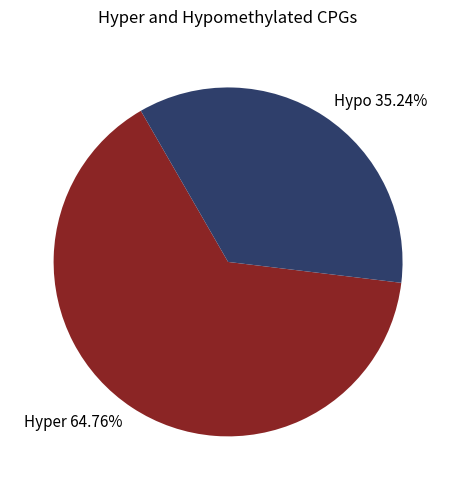

Do Hyper 64.76% and Hypo 35.24% together represent more than half of the pie?

Yes